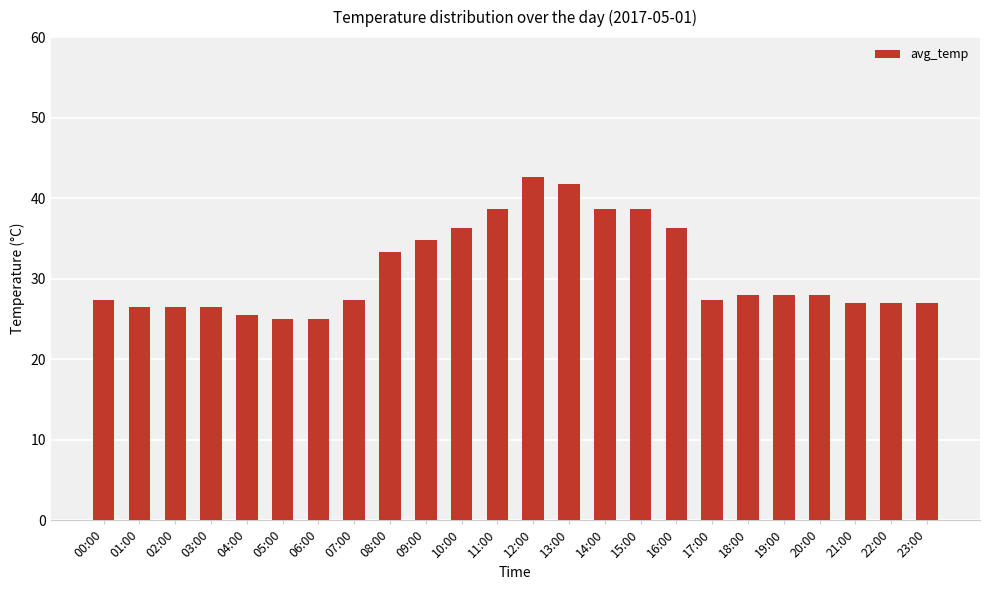

What is the sum of all values?

743.0